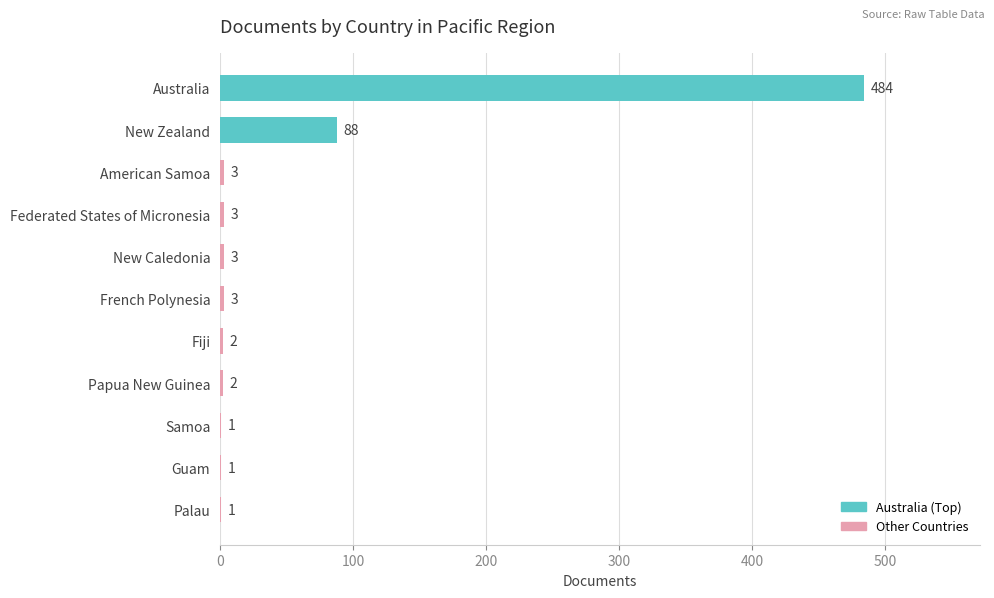

Reading top to bottom, extract all data points from this chart.

Australia=484	New Zealand=88	American Samoa=3	Federated States of Micronesia=3	New Caledonia=3	French Polynesia=3	Fiji=2	Papua New Guinea=2	Samoa=1	Guam=1	Palau=1